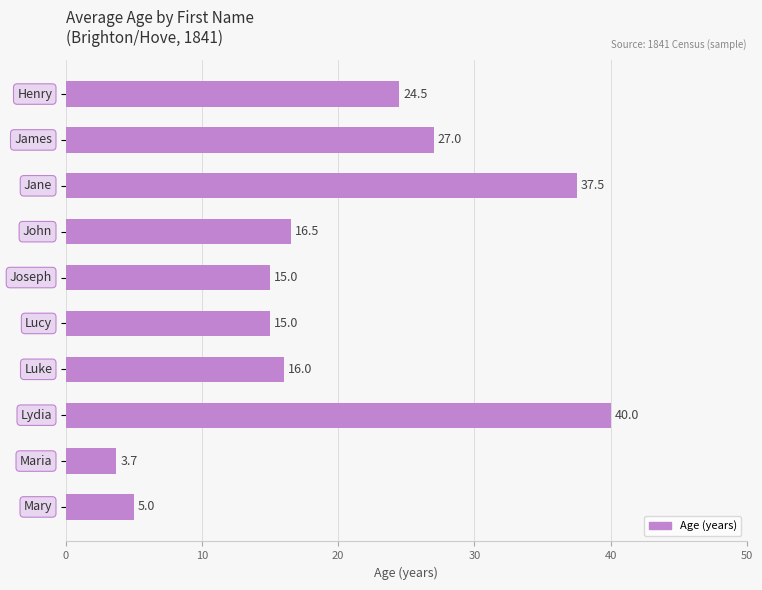

What is the sum of all values?

200.2